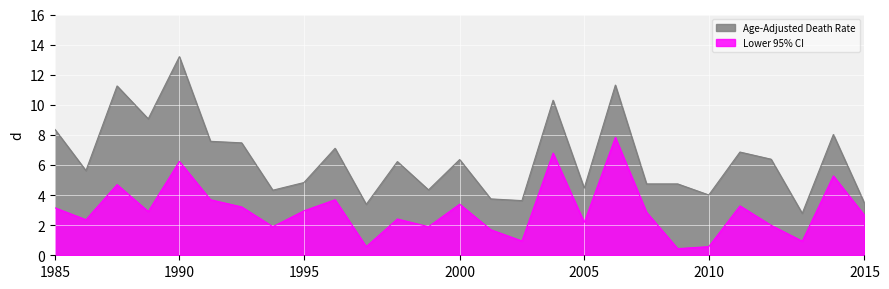

What is the value of the Lower 95% CI point at the 11th from the left?

0.6